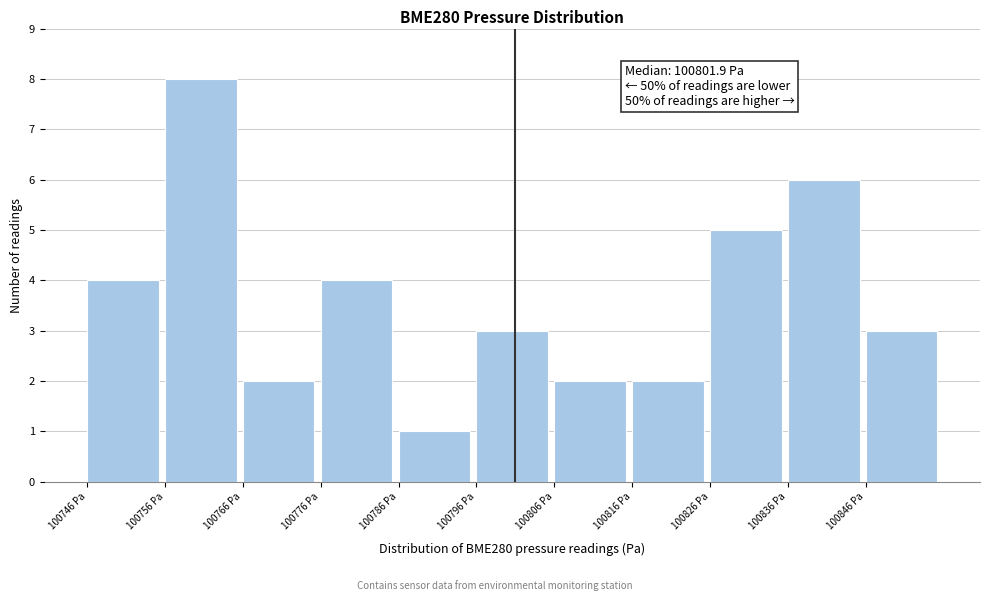

Over which range of the x-axis is the bar tallest?

100757 to 100767